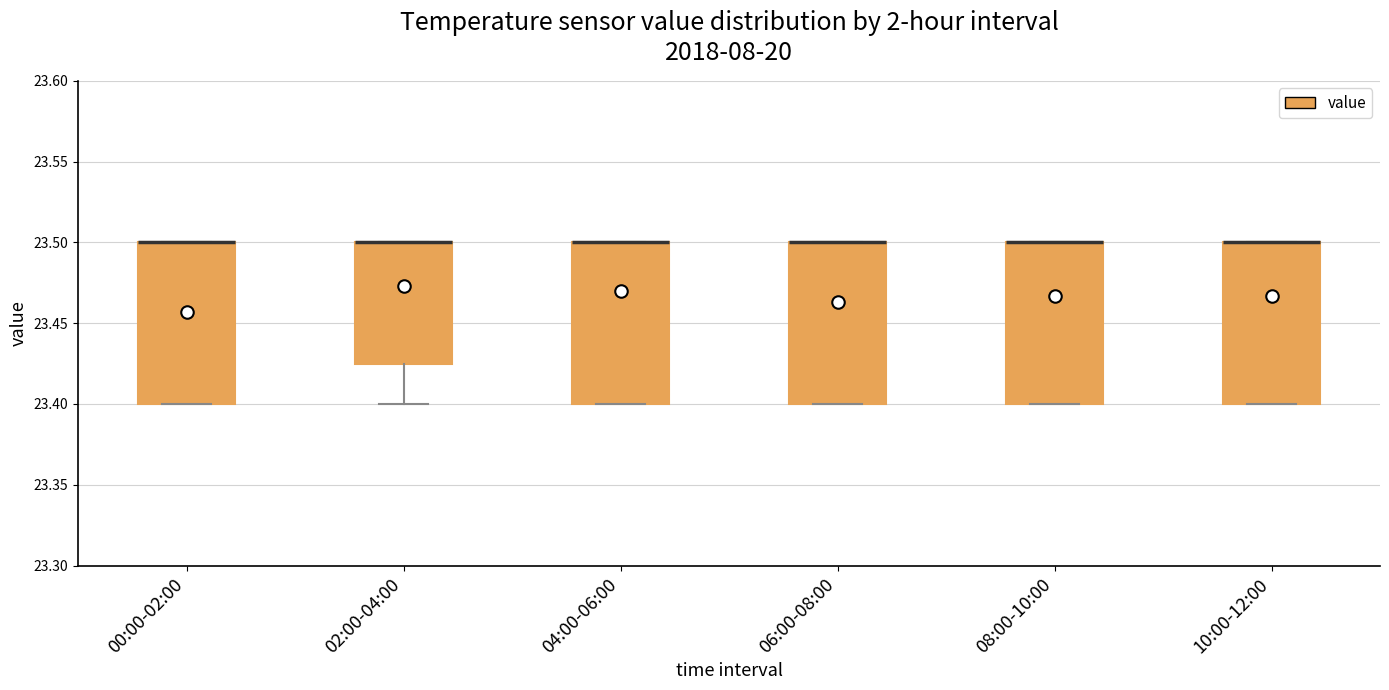

Reading left to right, transcribe this box plot: for each box, give where its median line is, the range the box spans, and where its two whiskers end, as read against the y-axis. The values are not printed on the chart, so give them approximately, as read against the axis.

00:00-02:00: median 23.500 (drawn on the box's upper edge), box 23.400 to 23.500, whiskers 23.400 to 23.500
02:00-04:00: median 23.500 (drawn on the box's upper edge), box 23.425 to 23.500, whiskers 23.400 to 23.500
04:00-06:00: median 23.500 (drawn on the box's upper edge), box 23.400 to 23.500, whiskers 23.400 to 23.500
06:00-08:00: median 23.500 (drawn on the box's upper edge), box 23.400 to 23.500, whiskers 23.400 to 23.500
08:00-10:00: median 23.500 (drawn on the box's upper edge), box 23.400 to 23.500, whiskers 23.400 to 23.500
10:00-12:00: median 23.500 (drawn on the box's upper edge), box 23.400 to 23.500, whiskers 23.400 to 23.500